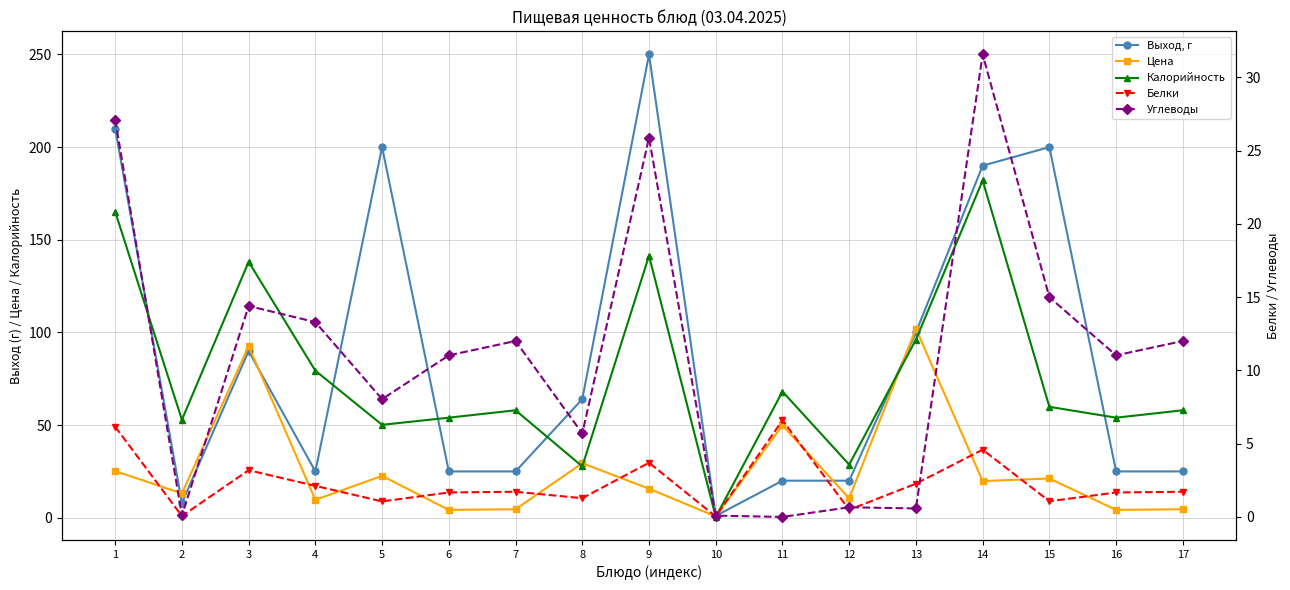

How many lines are shown in the chart?

5